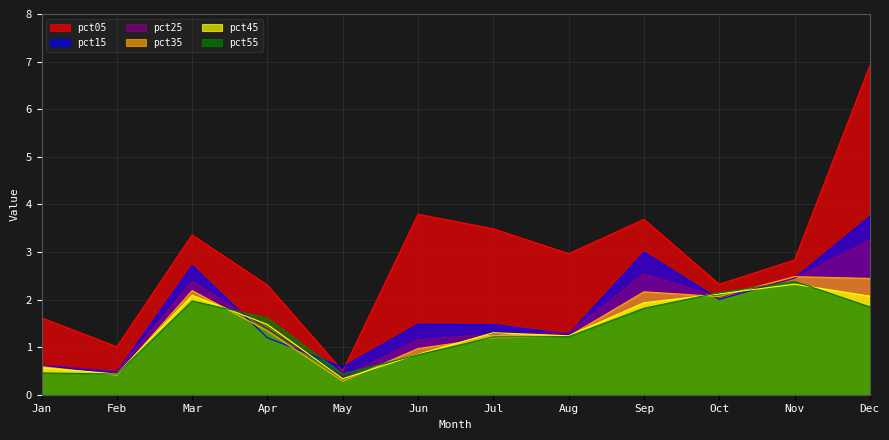

Rank the series at Feb from lowest to highest value.

pct35, pct45, pct55, pct15, pct25, pct05